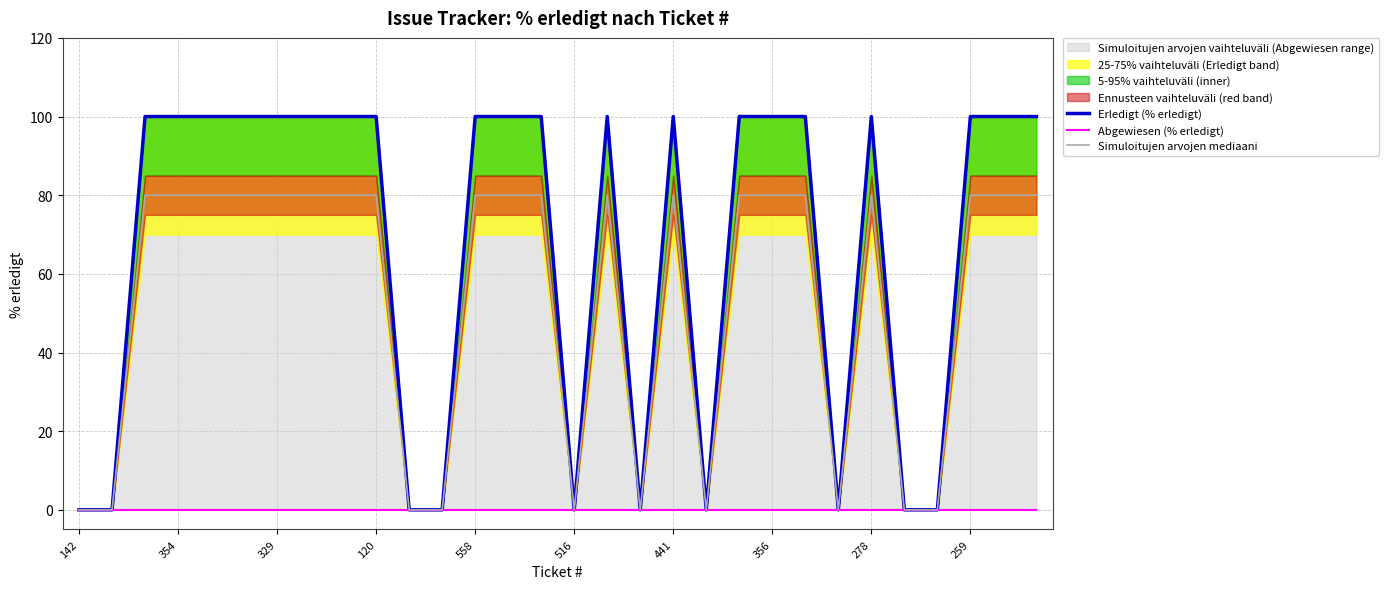

The value of Simuloitujen arvojen mediaani at 142 is 39. True or false?

False